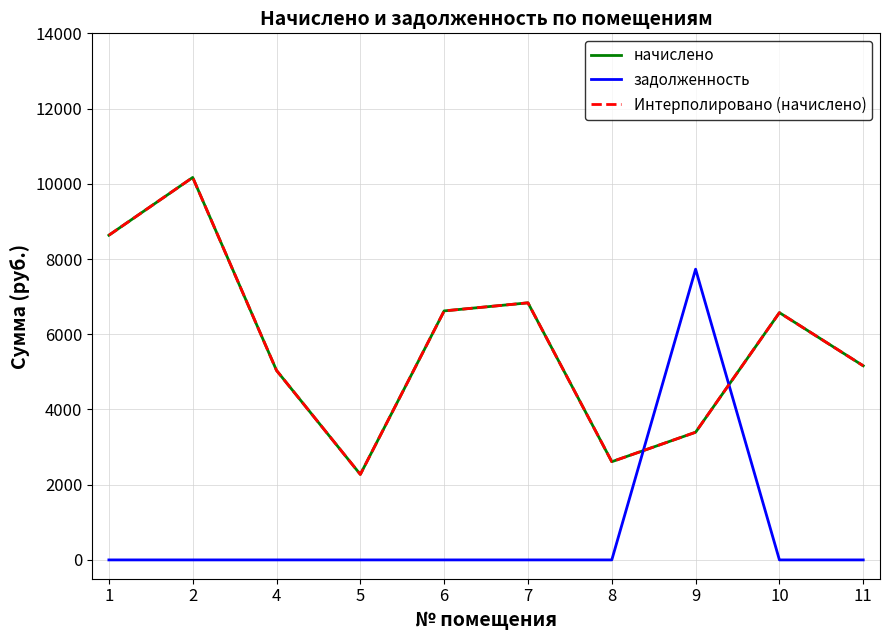

Where does the Интерполировано (начислено) series first go above 6574?

1